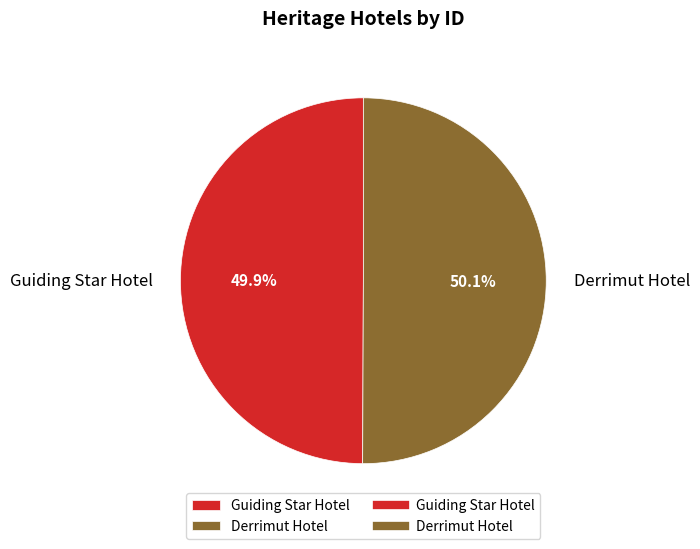

How many segments does this pie chart have?

2